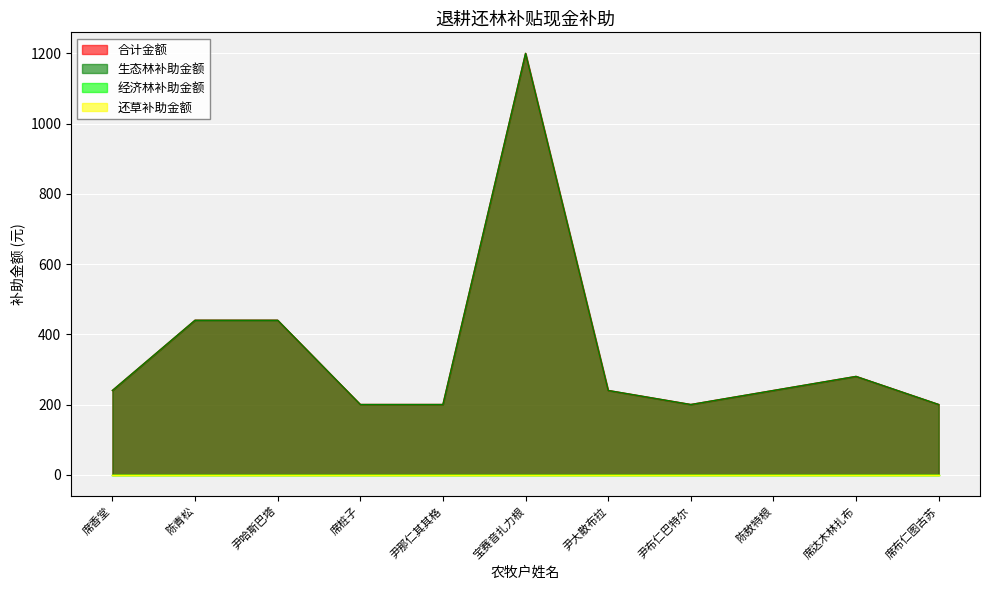

True or false: 生态林补助金额 and 合计金额 intersect in this chart.

False